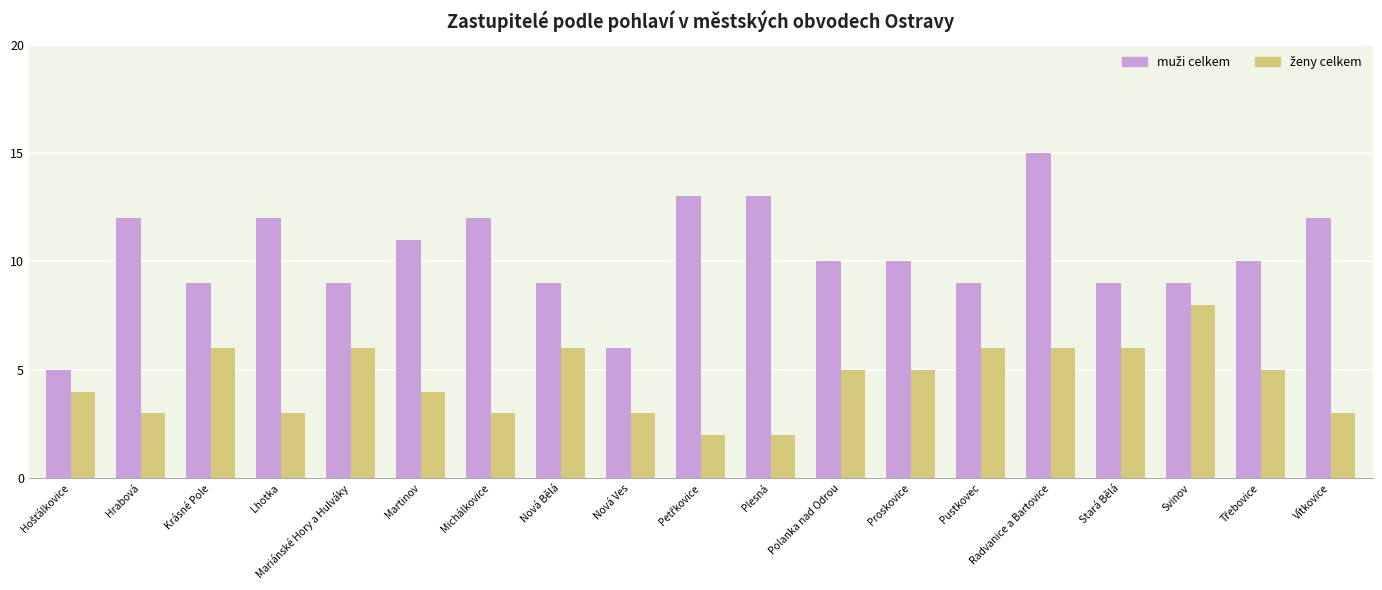

At which category does the chart reach its peak across all series?

Radvanice a Bartovice